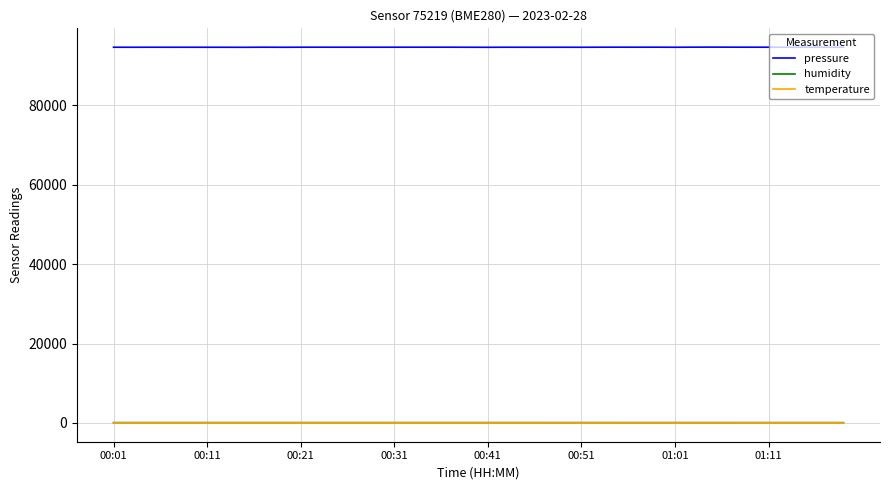

Which series has the widest spread of values?

pressure